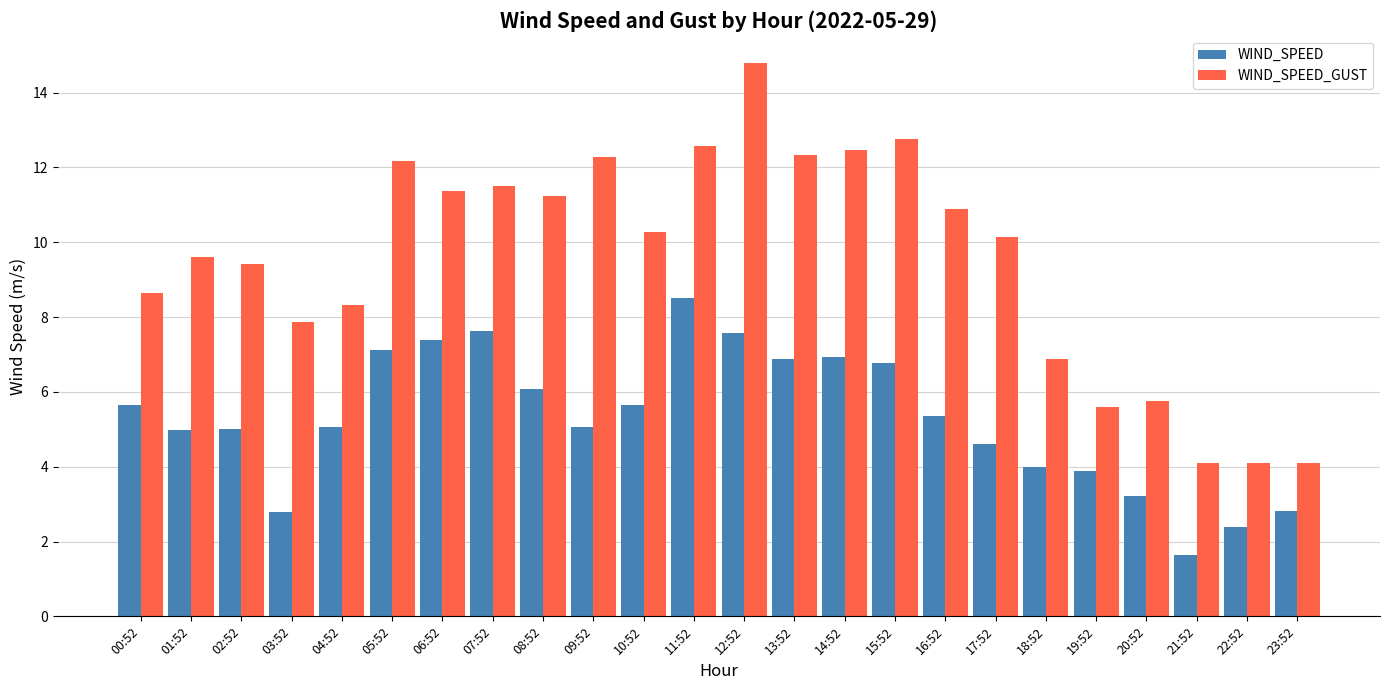

Are the bars horizontal?

No